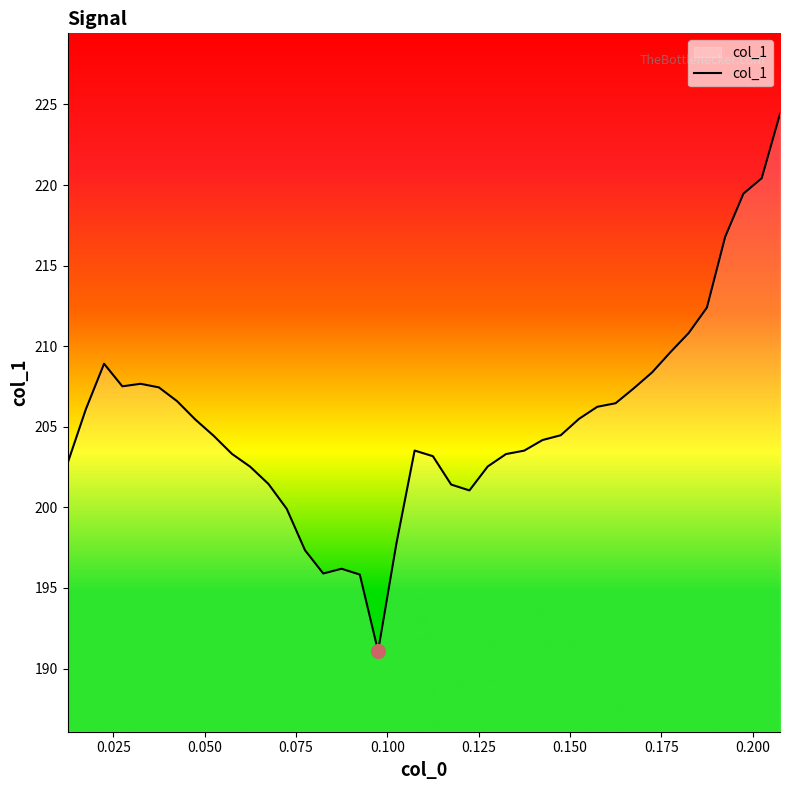

What is the smallest value displayed?

191.1